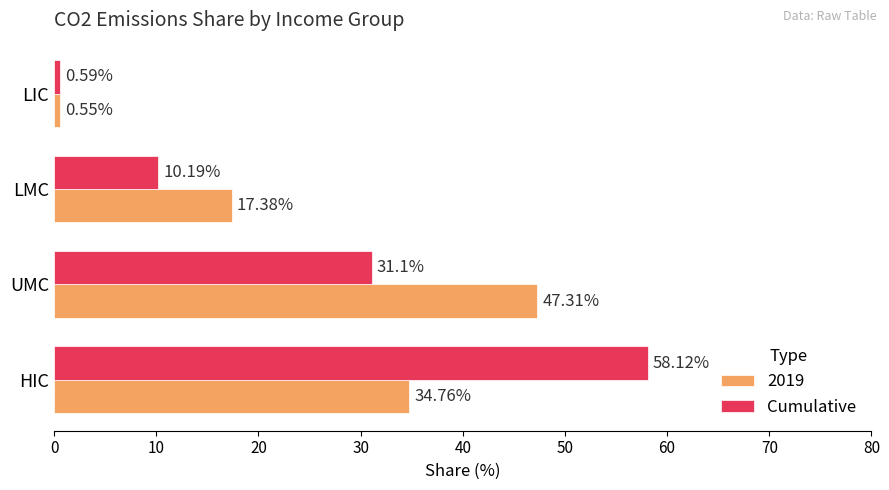

What is the difference between the Cumulative values at LIC and HIC?

57.5